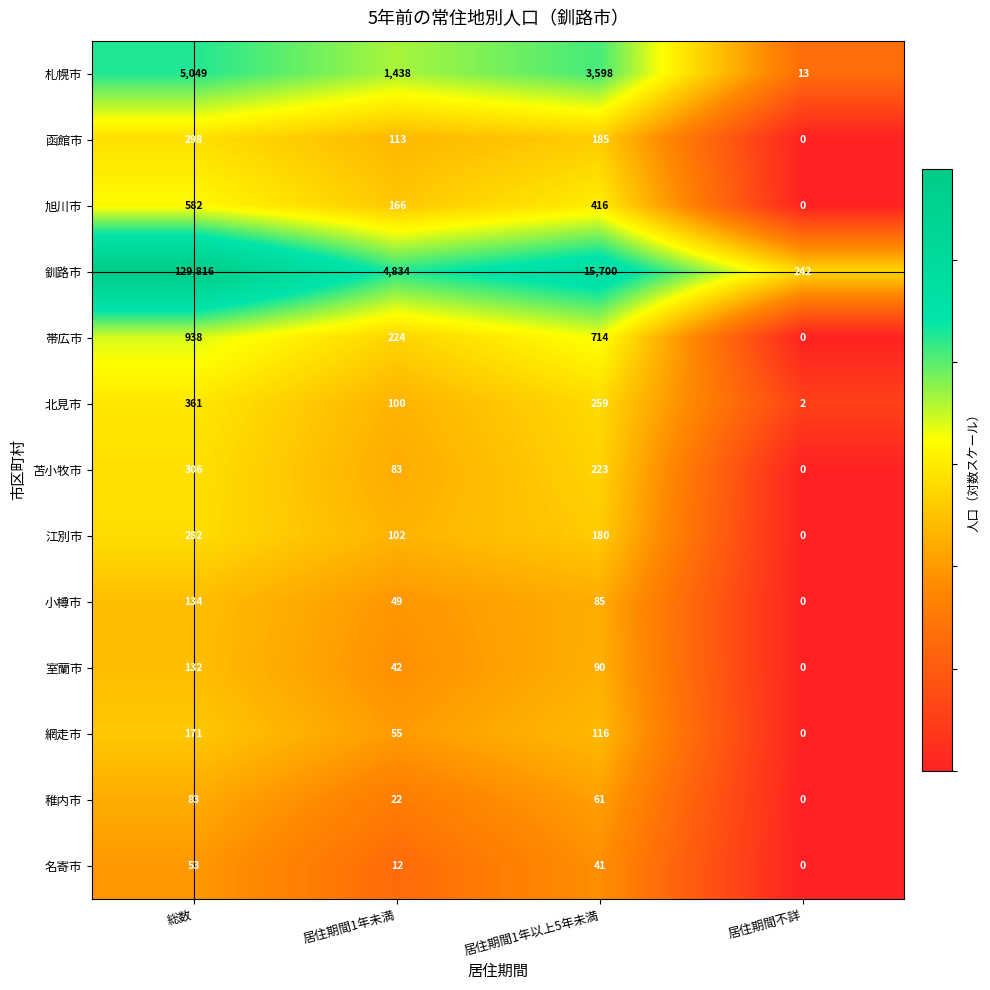

At which category does the chart reach its peak across all series?

総数